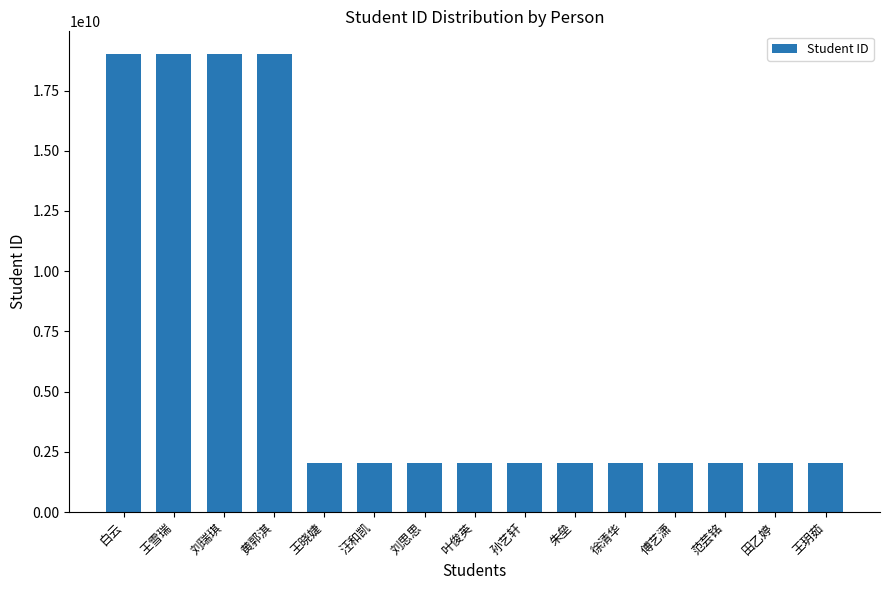

What is the sum of all values?

98268070660